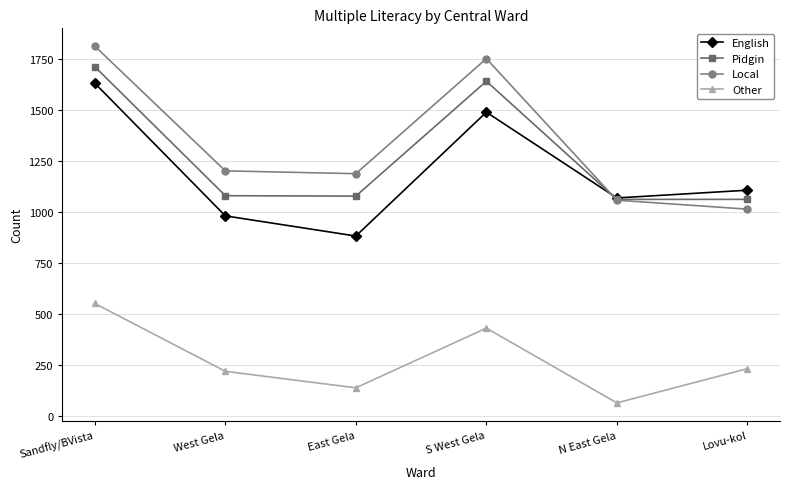

What is the label of the 3rd point from the right?

S West Gela